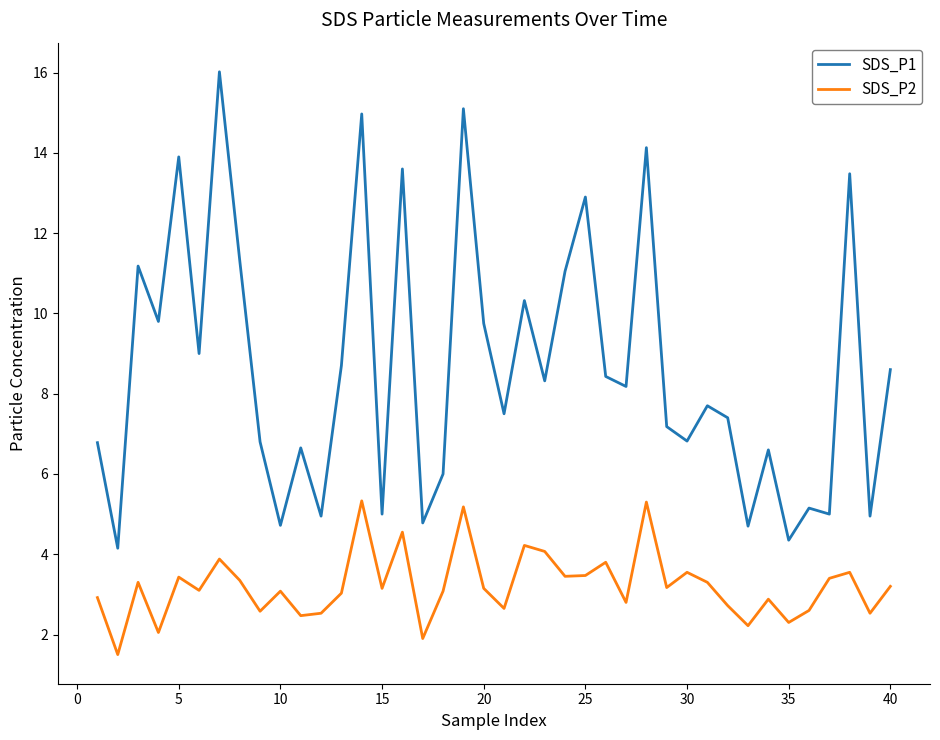

What are all the series names shown in the legend?

SDS_P1, SDS_P2